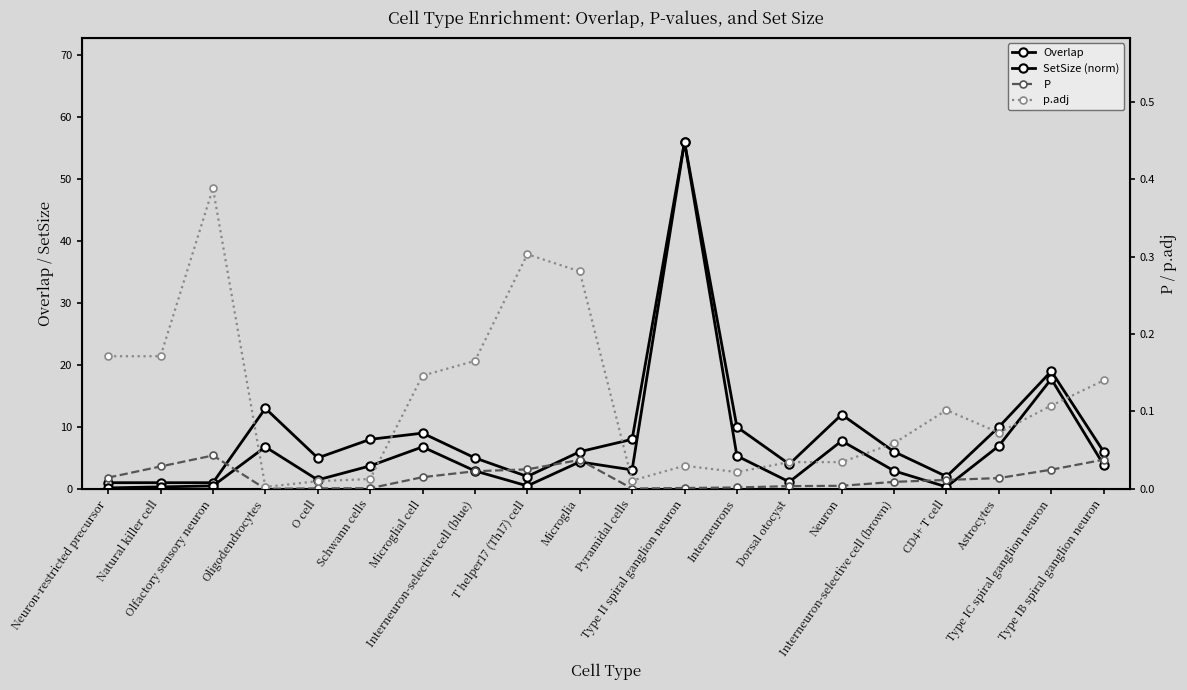

How many interior local valleys does the SetSize (norm) series have?

5